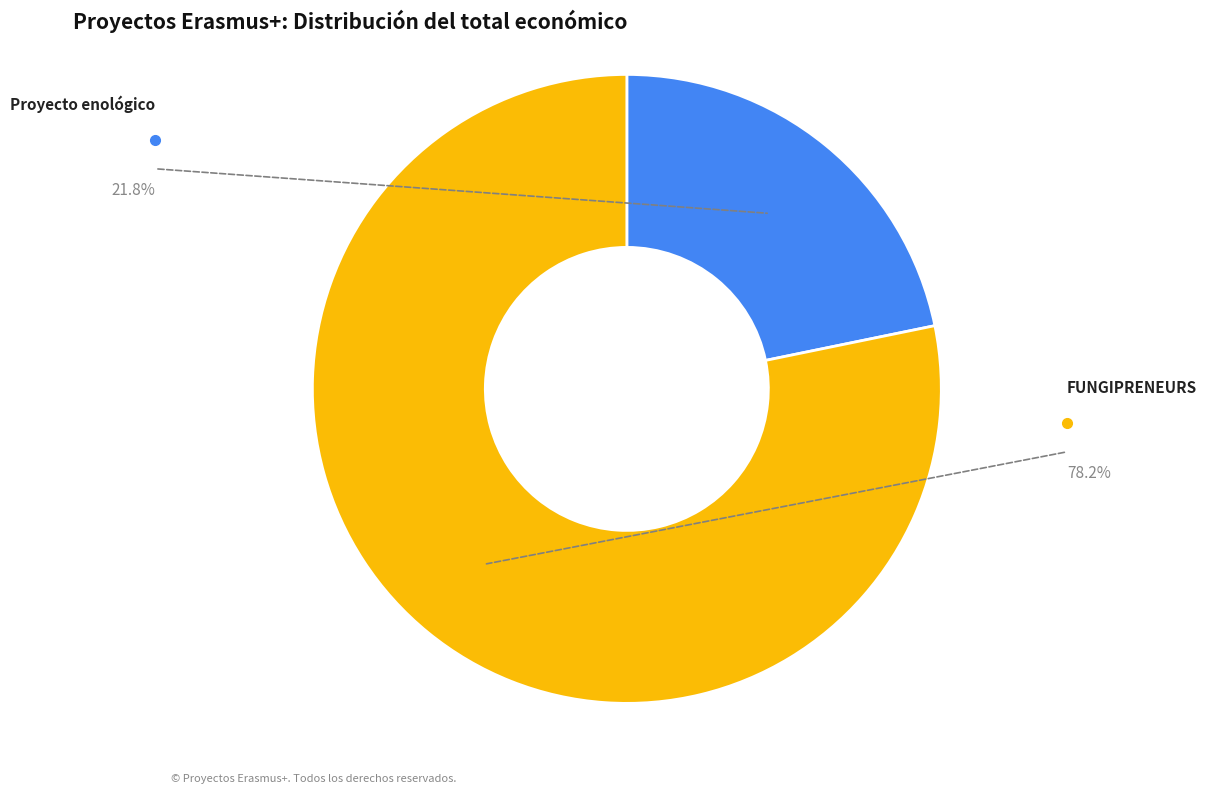

How many slices are in this pie chart?

2